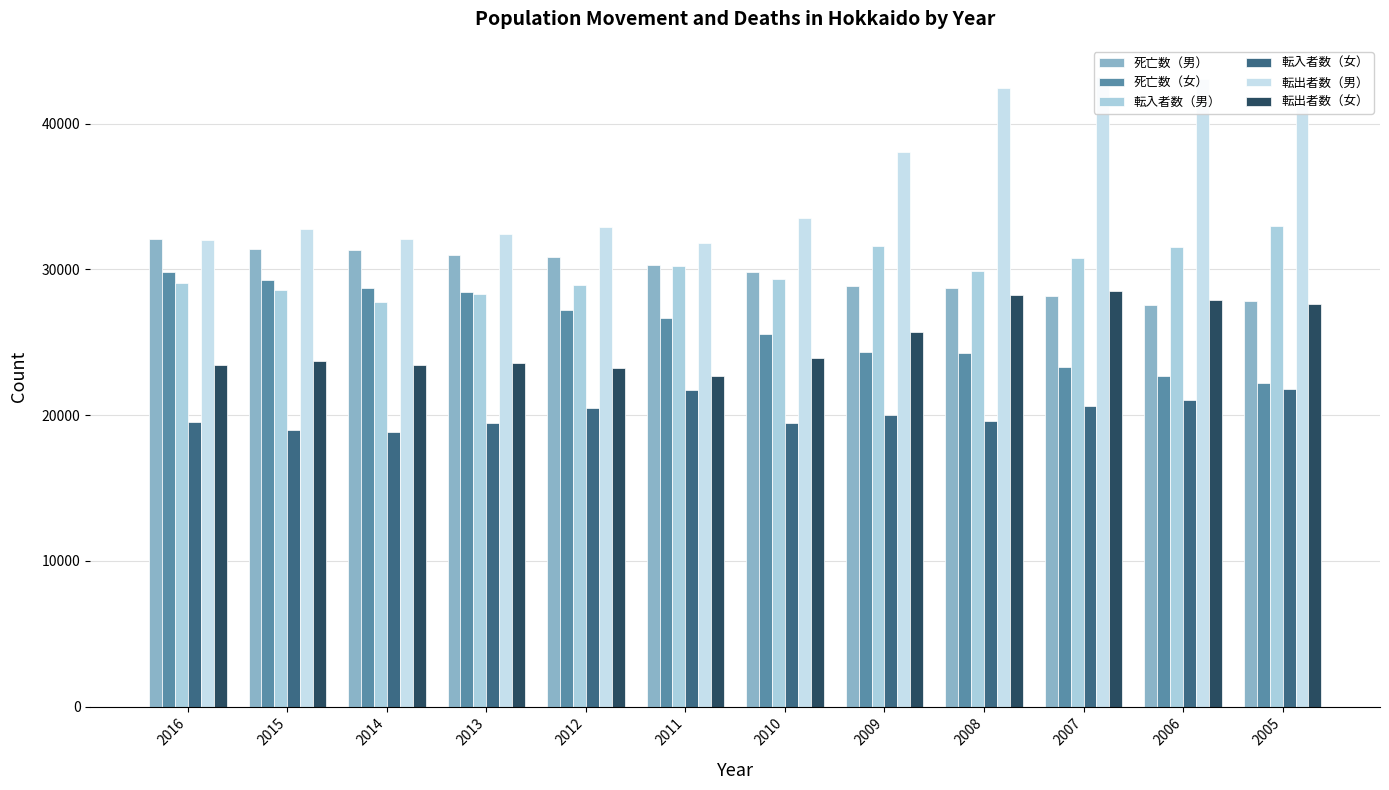

What value does the 転出者数（女） series have at 2006?

27916